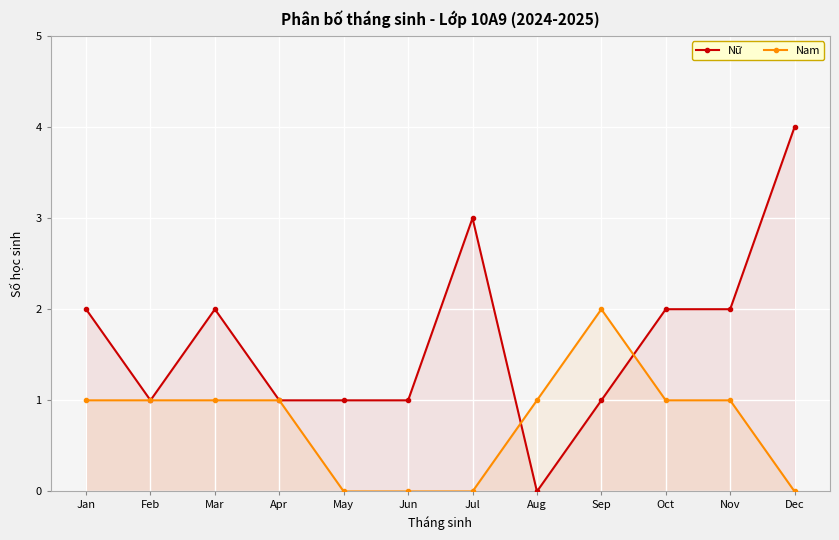

How many lines are shown in the chart?

2